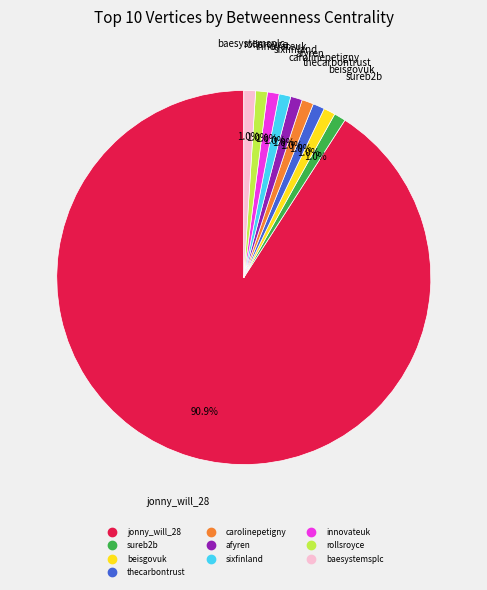

True or false: sureb2b accounts for 8% of the total.

False